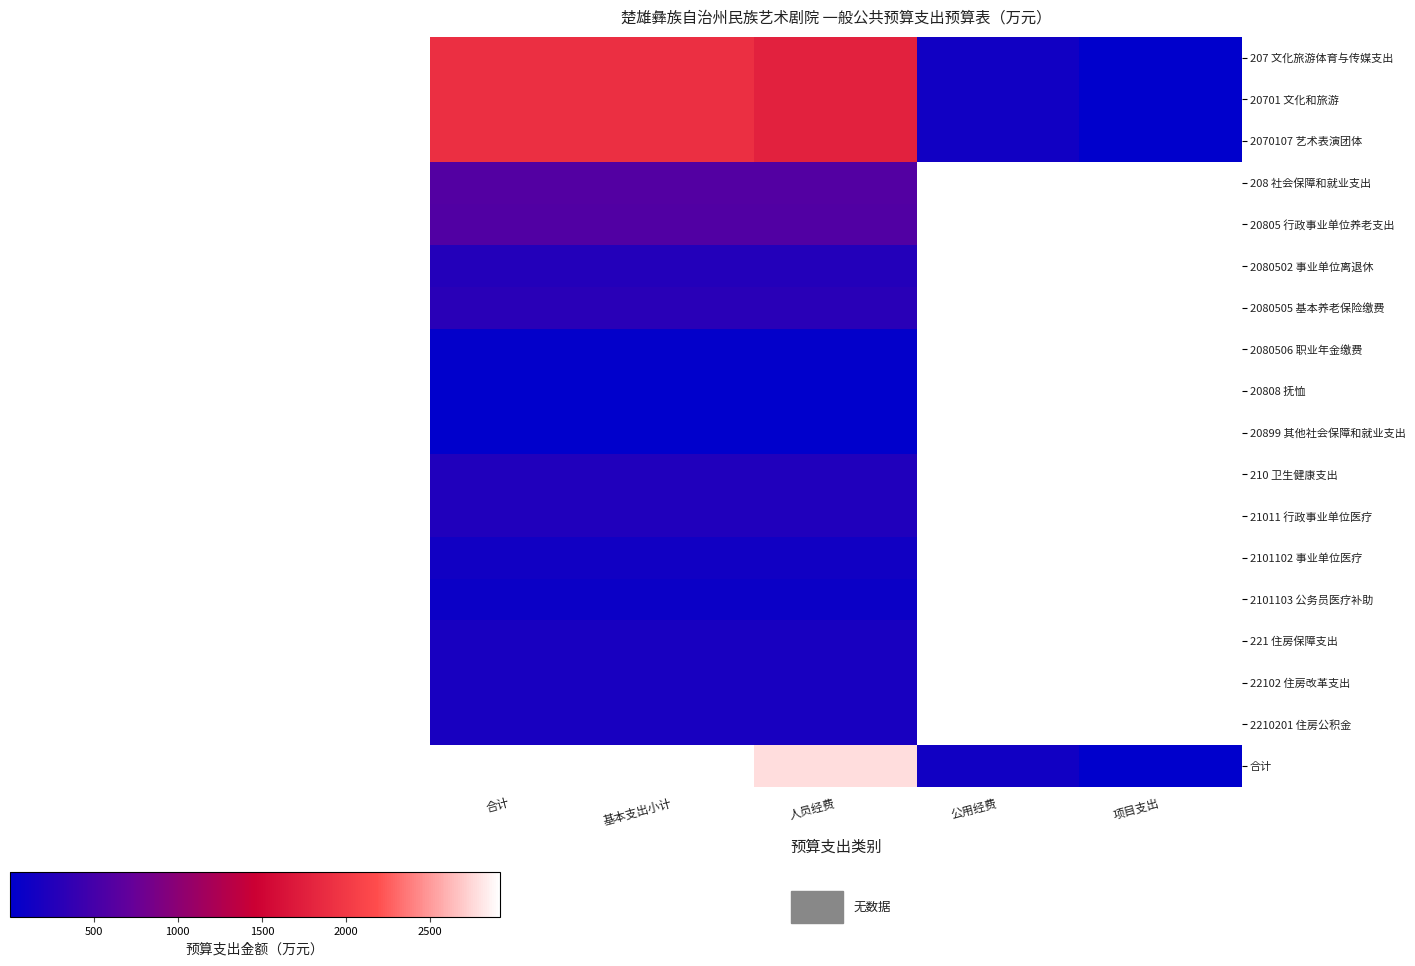

At how many categories does at least one series exceed 11?

4